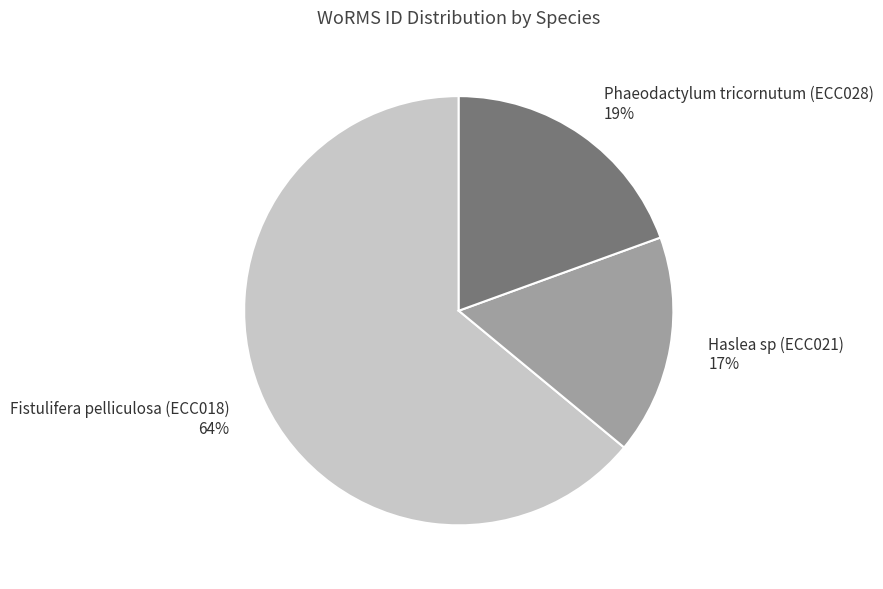

Rank the categories by value from lowest to highest.

Haslea sp (ECC021), Phaeodactylum tricornutum (ECC028), Fistulifera pelliculosa (ECC018)